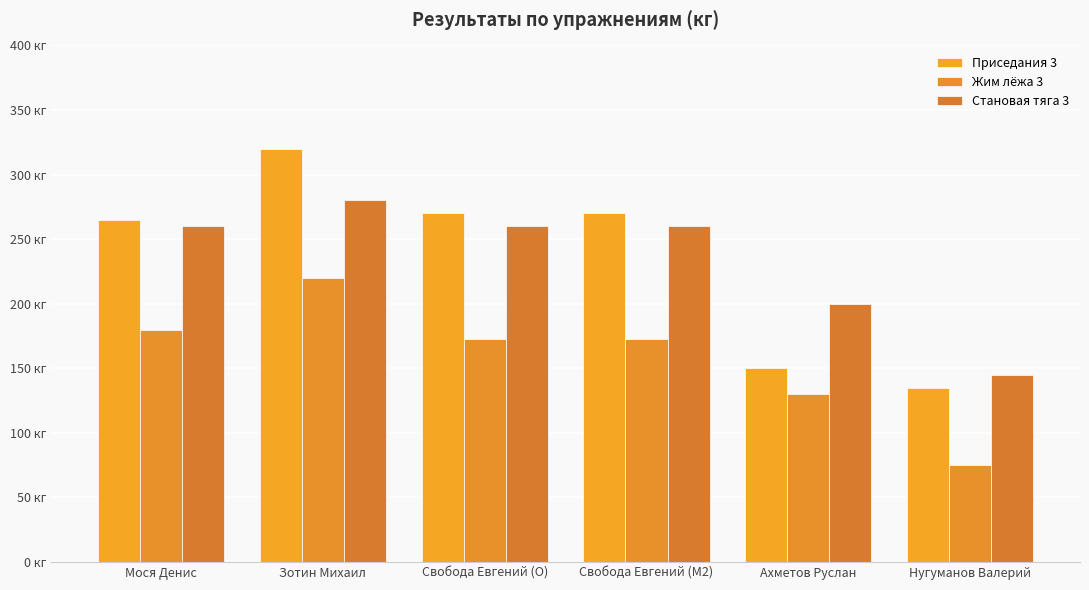

Does the chart contain any negative values?

No